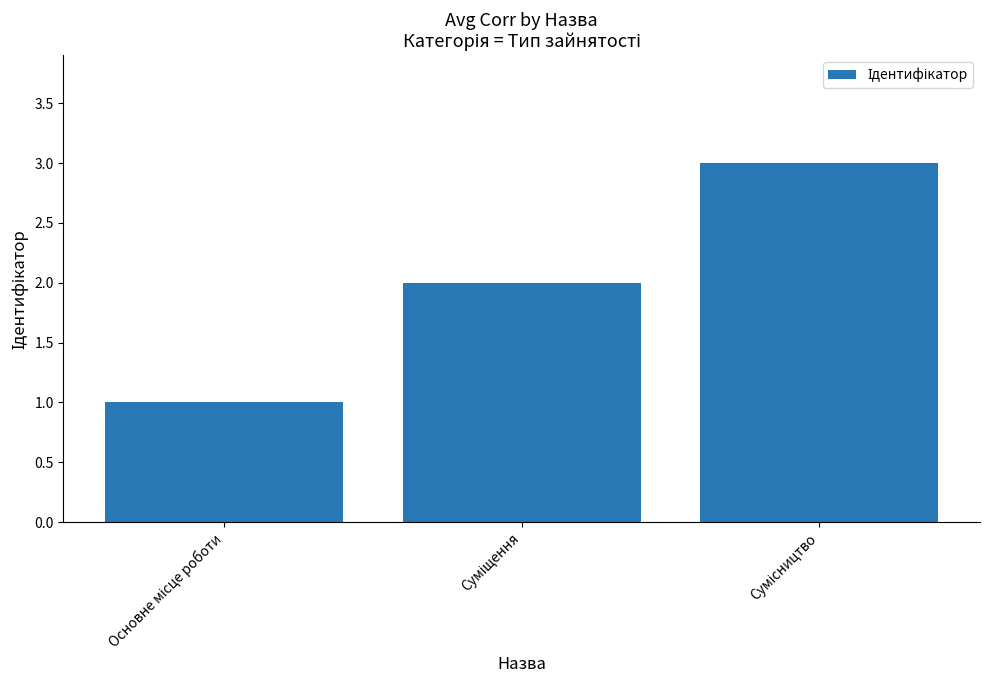

What is the maximum value shown in the chart?

3